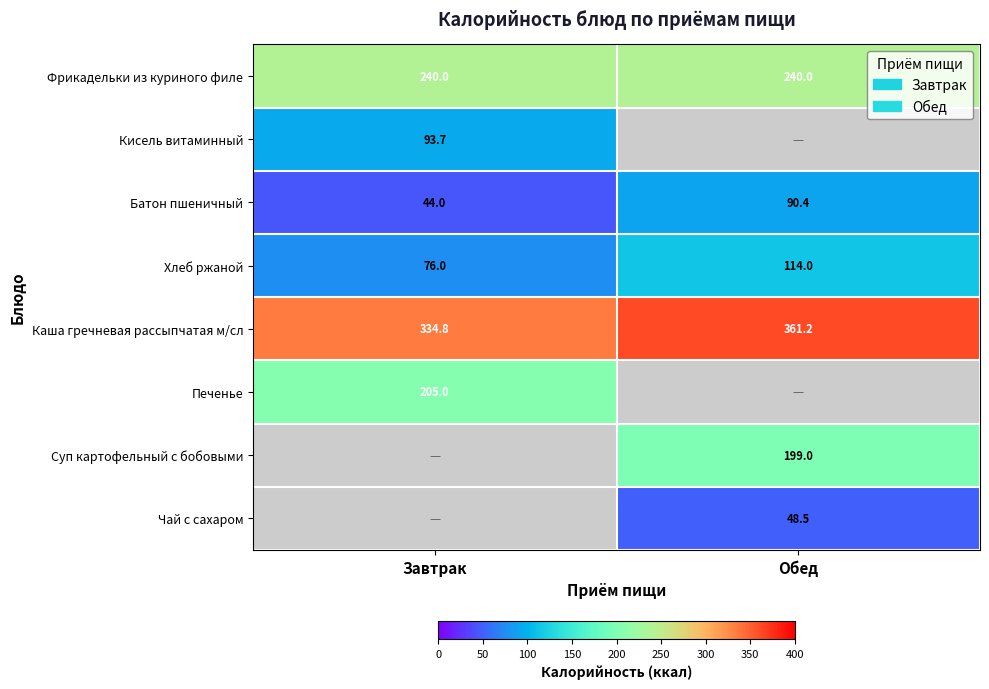

True or false: Печенье has a value of 205.0 at Завтрак.

True